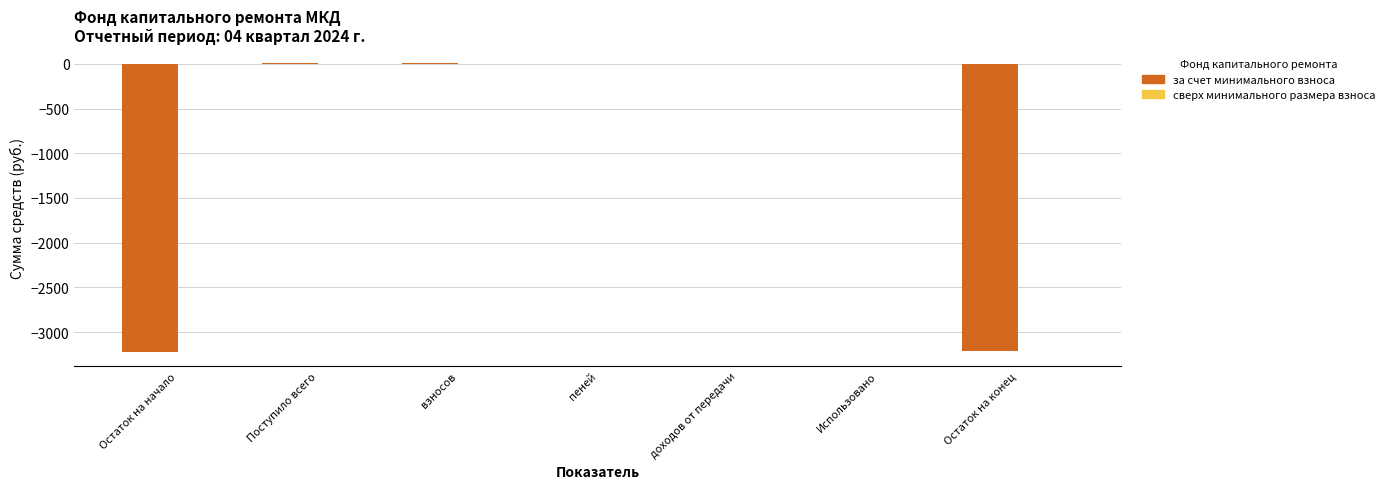

What is the sum of the values at Остаток на начало and доходов от передачи?

-3218.7